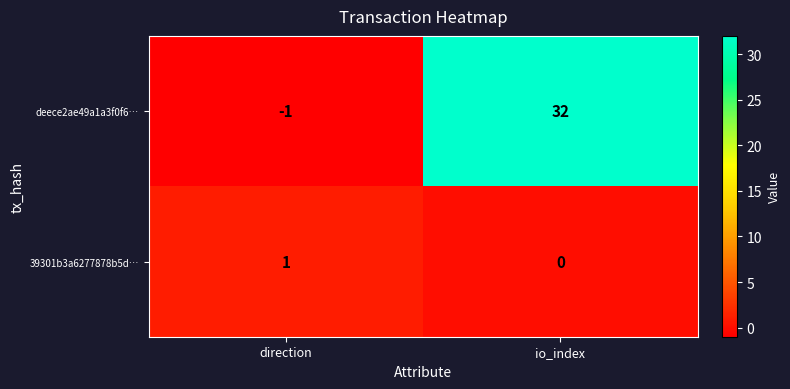

Which series changed the most between direction and io_index?

deece2ae49a1a3f0f6…